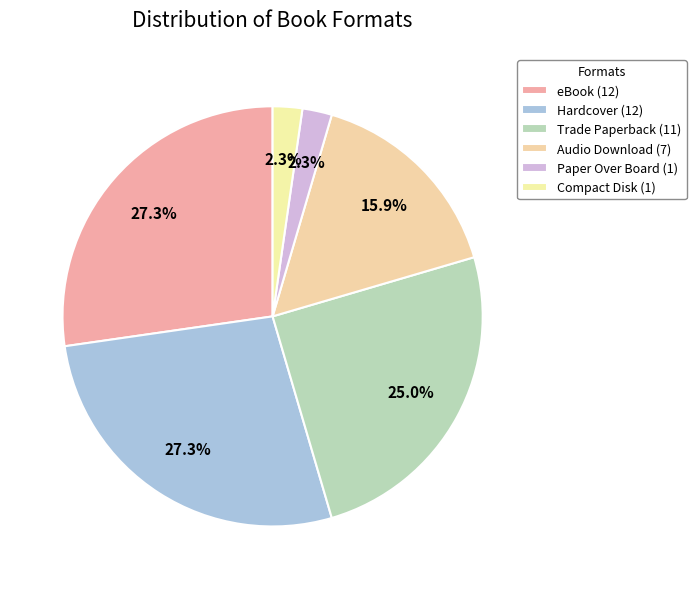

Which slice is the smallest?

Paper Over Board